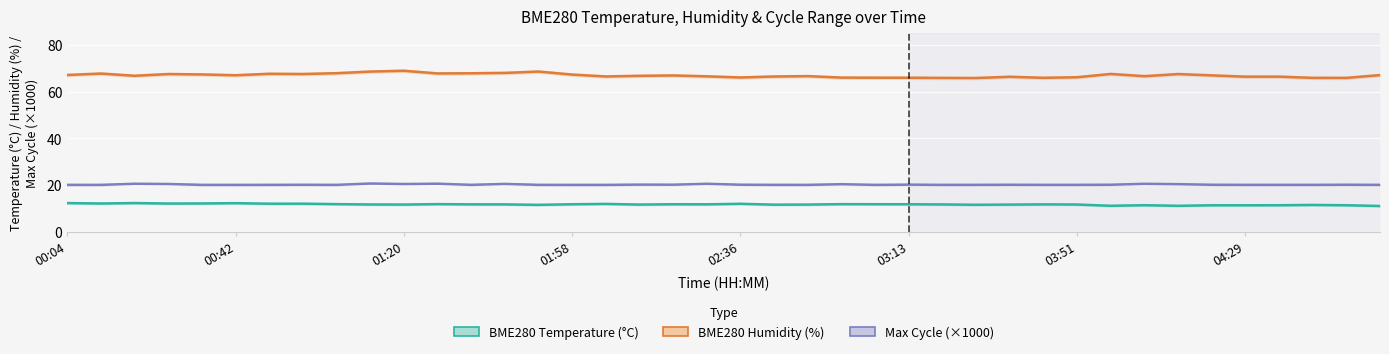

True or false: BME280 Humidity (%) and BME280 Temperature (°C) cross at least once.

False